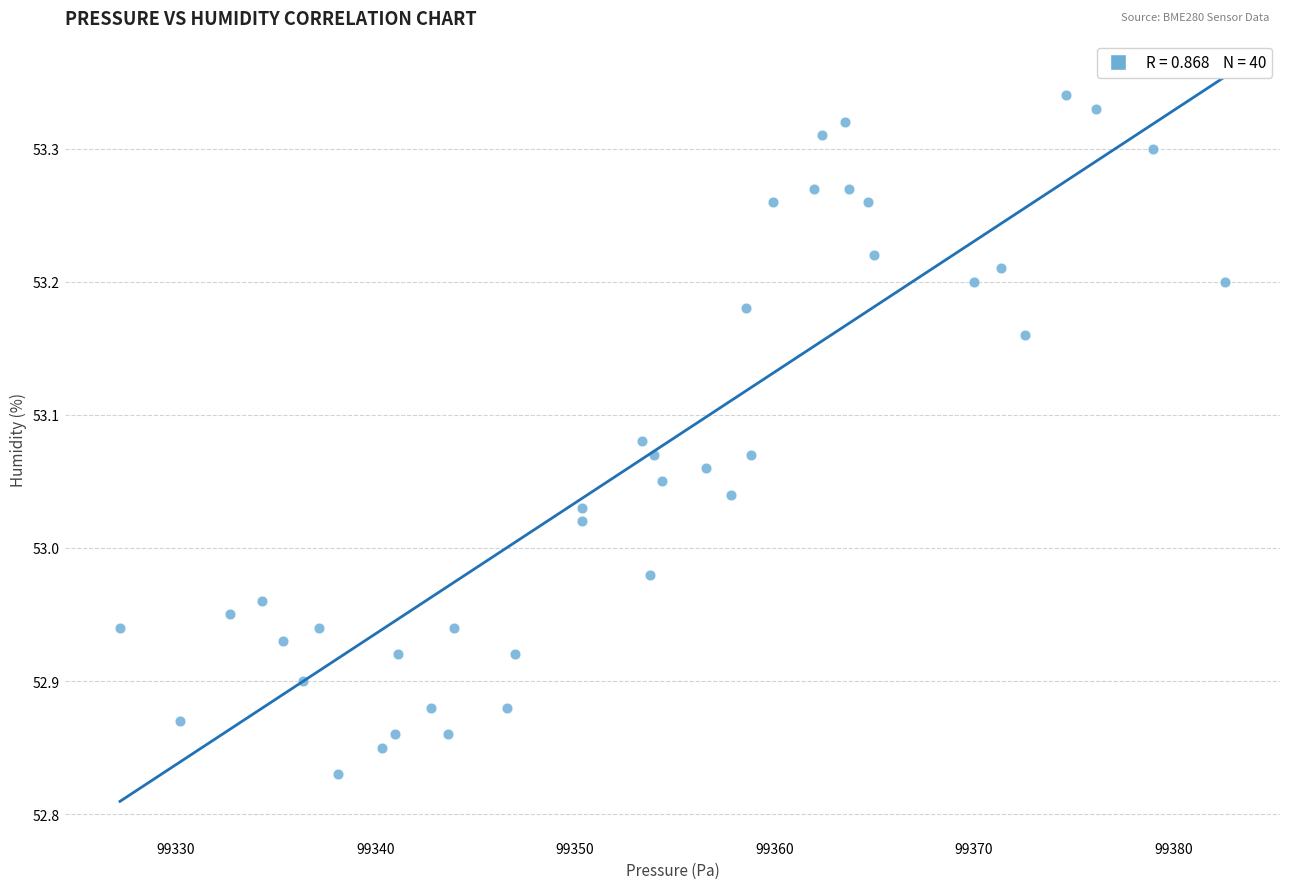

What is the range of X values (max minus min)?

55.4